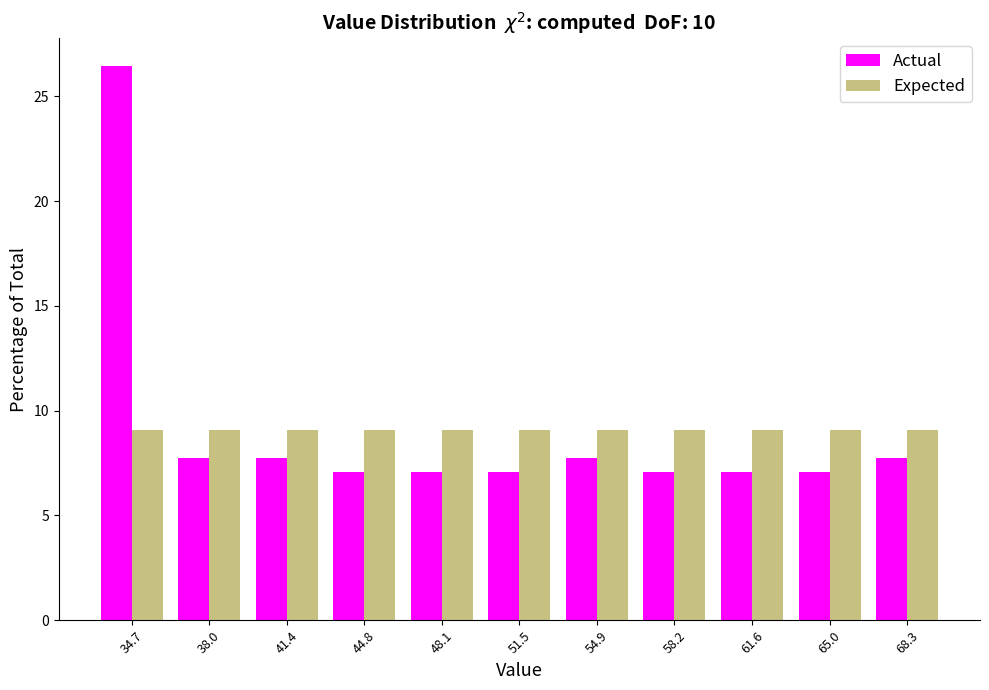

Reading left to right, transcribe this chart: for each range on the x-axis, give the height of each series' bar. Neither the bar edges nor the heights are printed on the chart, so give them approximately, as read against the axes.

33.0 to 36.5: Actual=26.5	Expected=9.0
36.5 to 39.5: Actual=7.5	Expected=9.0
39.5 to 43.0: Actual=7.5	Expected=9.0
43.0 to 46.5: Actual=7.0	Expected=9.0
46.5 to 50.0: Actual=7.0	Expected=9.0
50.0 to 53.0: Actual=7.0	Expected=9.0
53.0 to 56.5: Actual=7.5	Expected=9.0
56.5 to 60.0: Actual=7.0	Expected=9.0
60.0 to 63.5: Actual=7.0	Expected=9.0
63.5 to 66.5: Actual=7.0	Expected=9.0
66.5 to 70.0: Actual=7.5	Expected=9.0